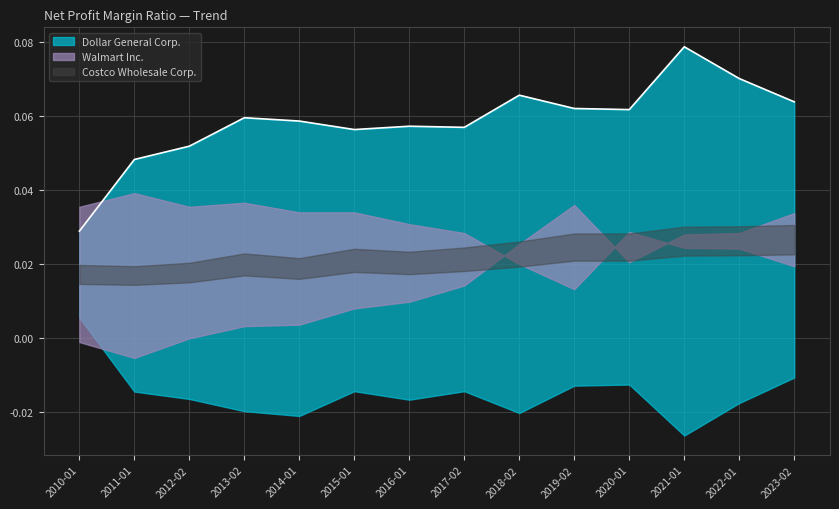

Rank the series by their average value, from lowest to highest.

Costco Wholesale Corp., Walmart Inc., Dollar General Corp.